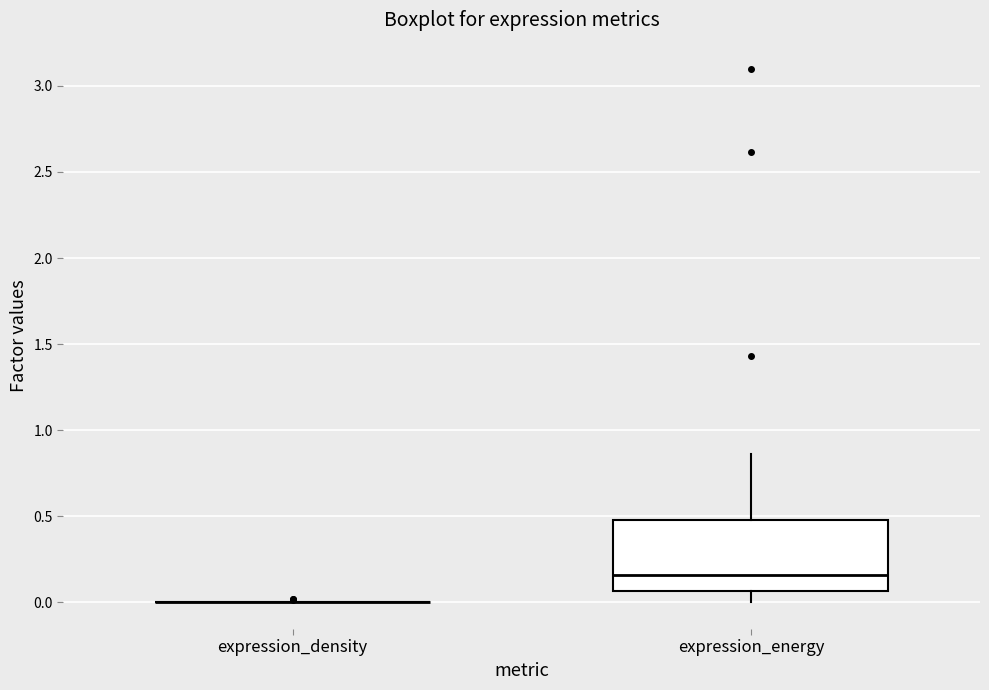

Reading left to right, read every box against the y-axis: the position of its median line, the range the box covers, and the ends of its whiskers. The values are not printed on the chart, so give them approximately, as read against the axis.

expression_density: box collapsed to a line at 0.00, whiskers 0.00 to 0.00
expression_energy: median 0.15, box 0.05 to 0.50, whiskers 0.00 to 0.85